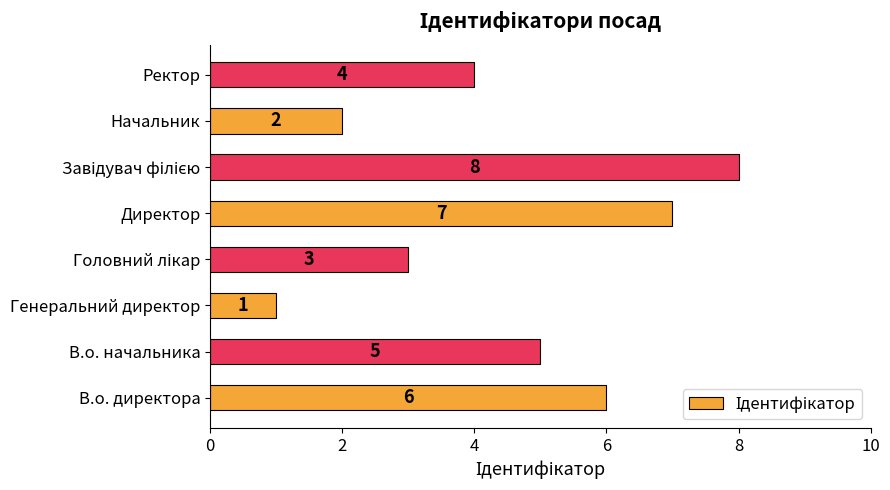

How many bars are there in total?

8